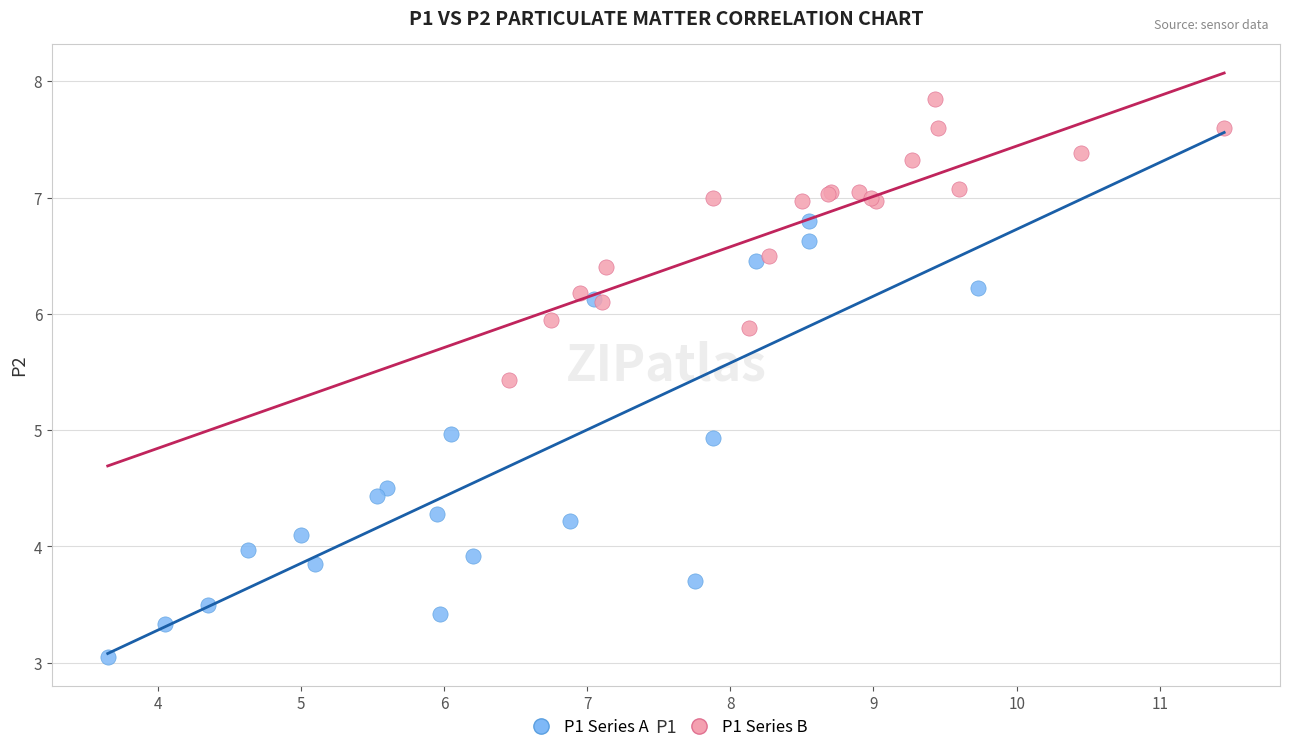

Which series contains the highest Y value?

P1 Series B